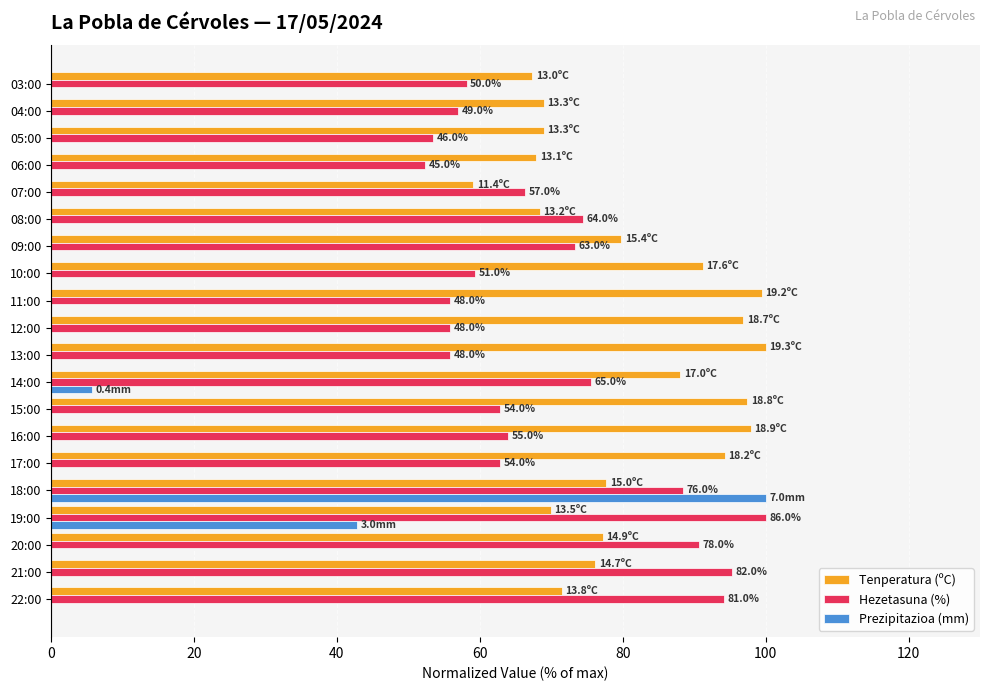

True or false: Hezetasuna (%) has a value of 23.1 at 22:00.

False